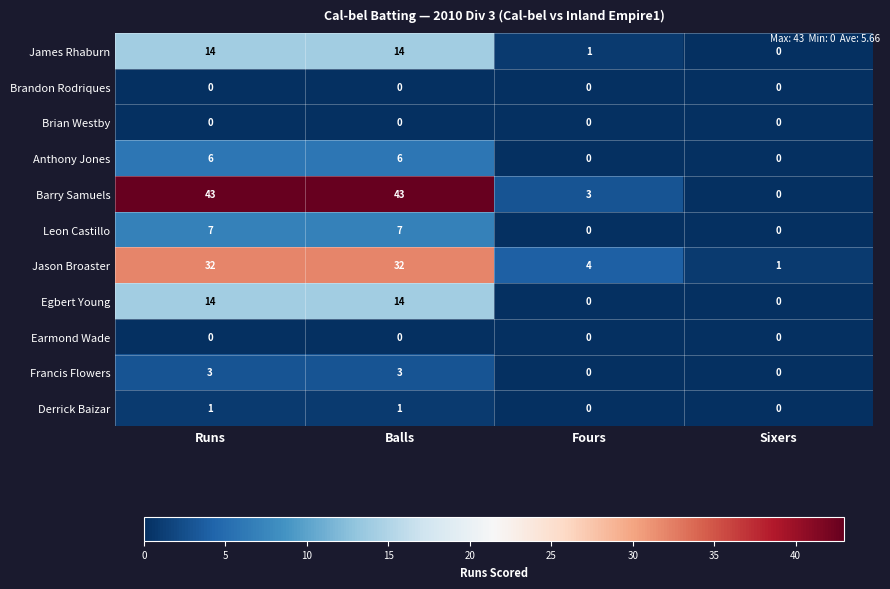

What is the spread (max minus min) of values at Sixers?

1